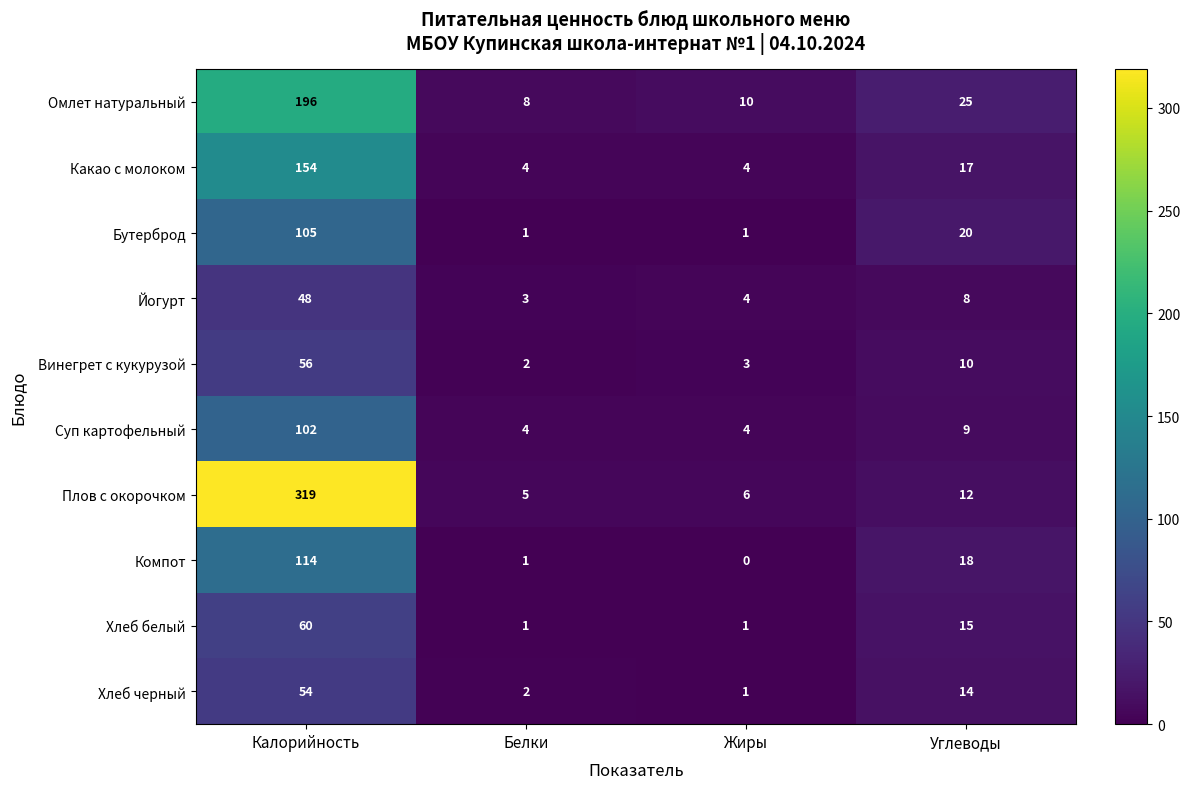

What is the approximate value of Йогурт at Жиры, to the nearest 5?

5